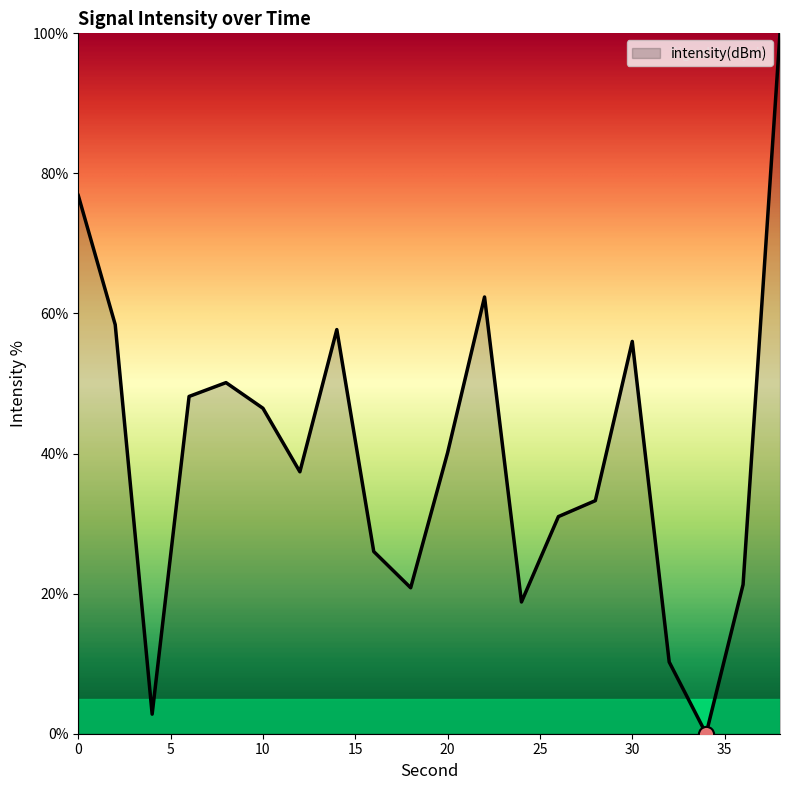

What is the difference between the maximum and minimum values?

100.0